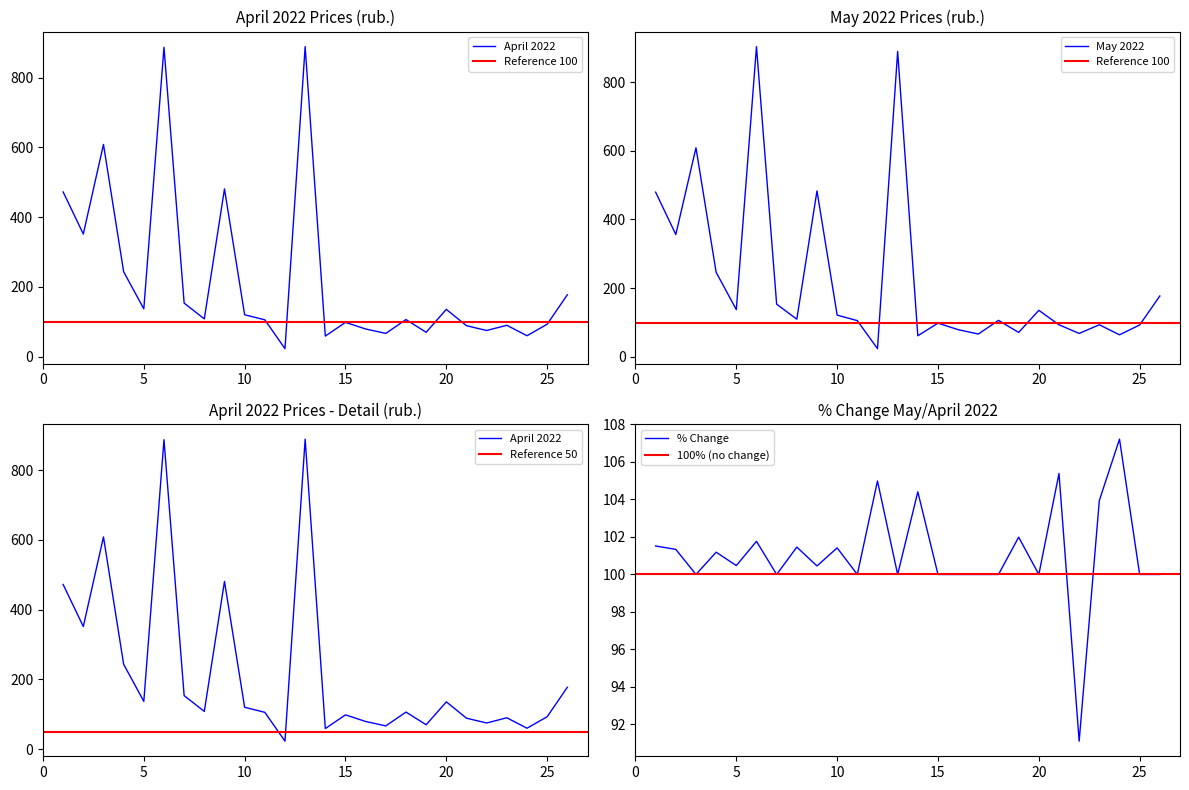

Reading right to left, list all the values displayed in this chart.

april_2022: 26=177.4	25=93.0	24=60.0	23=90.0	22=75.0	21=88.8	20=135.6	19=69.9	18=106.3	17=66.7	16=79.3	15=98.3	14=59.0	13=889.0	12=22.9	11=105.6	10=120.0	9=481.0	8=108.3	7=153.5	6=887.3	5=137.0	4=243.4	3=608.6	2=351.6	1=472.3
may_2022: 26=177.4	25=93.0	24=64.3	23=93.5	22=68.3	21=93.5	20=135.6	19=71.2	18=106.3	17=66.7	16=79.3	15=98.3	14=61.6	13=889.0	12=24.0	11=105.6	10=121.7	9=483.2	8=109.9	7=153.5	6=903.0	5=137.7	4=246.3	3=608.6	2=356.3	1=479.5
pct_change: 26=100.0	25=100.0	24=107.2	23=103.9	22=91.1	21=105.4	20=100.0	19=102.0	18=100.0	17=100.0	16=100.0	15=100.0	14=104.4	13=100.0	12=105.0	11=100.0	10=101.4	9=100.5	8=101.5	7=100.0	6=101.8	5=100.5	4=101.2	3=100.0	2=101.3	1=101.5